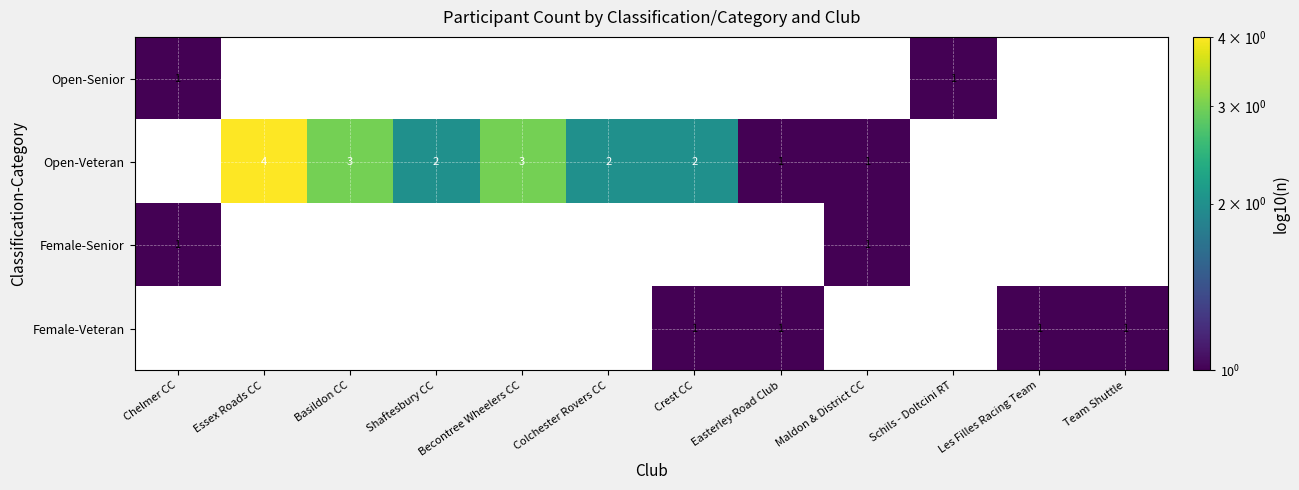

True or false: Open-Veteran has a value of 5 at Essex Roads CC.

False